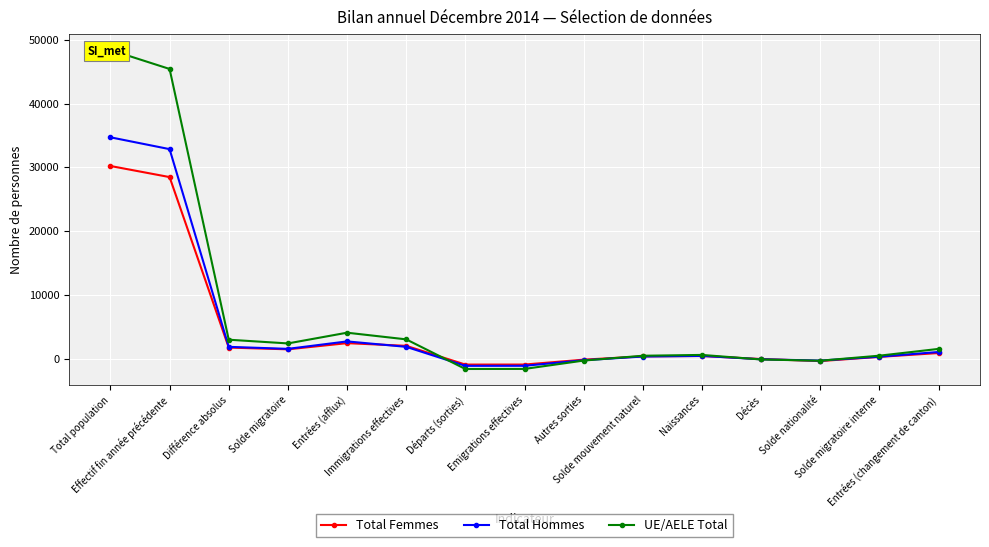

At which category does the chart reach its peak across all series?

Total population